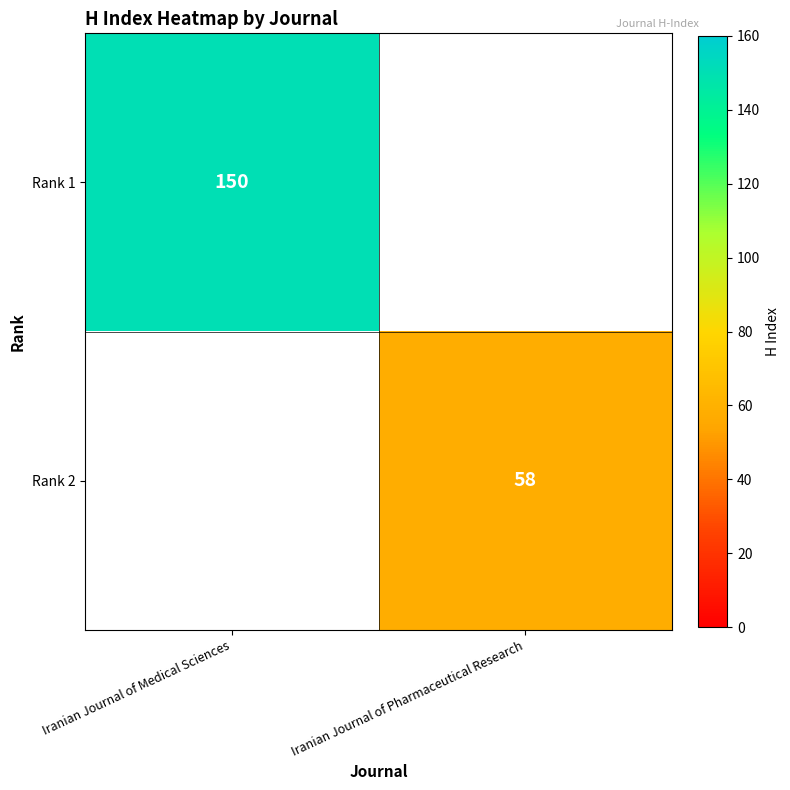

The Rank 2 series shows 58 at Iranian Journal of Pharmaceutical Research. True or false?

True